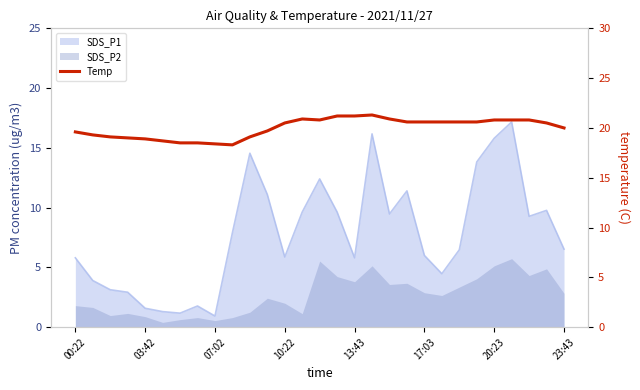

The value at 22 is 6.2. True or false?

False